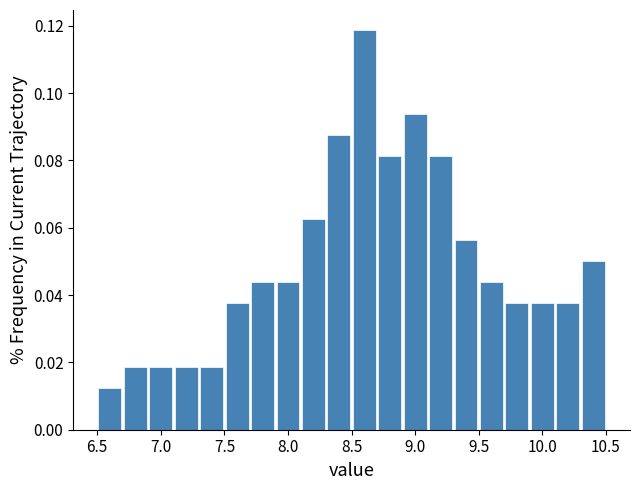

Reading left to right, list every bar in this chart as the range it spans on the x-axis followed by its height. The values are not printed on the chart, so give them approximately, as read against the axis.

6.5 to 6.7: 0.012
6.7 to 6.9: 0.018
6.9 to 7.1: 0.018
7.1 to 7.3: 0.018
7.3 to 7.5: 0.018
7.5 to 7.7: 0.038
7.7 to 7.9: 0.044
7.9 to 8.1: 0.044
8.1 to 8.3: 0.062
8.3 to 8.5: 0.088
8.5 to 8.7: 0.118
8.7 to 8.9: 0.082
8.9 to 9.1: 0.094
9.1 to 9.3: 0.082
9.3 to 9.5: 0.056
9.5 to 9.7: 0.044
9.7 to 9.9: 0.038
9.9 to 10.1: 0.038
10.1 to 10.3: 0.038
10.3 to 10.5: 0.050